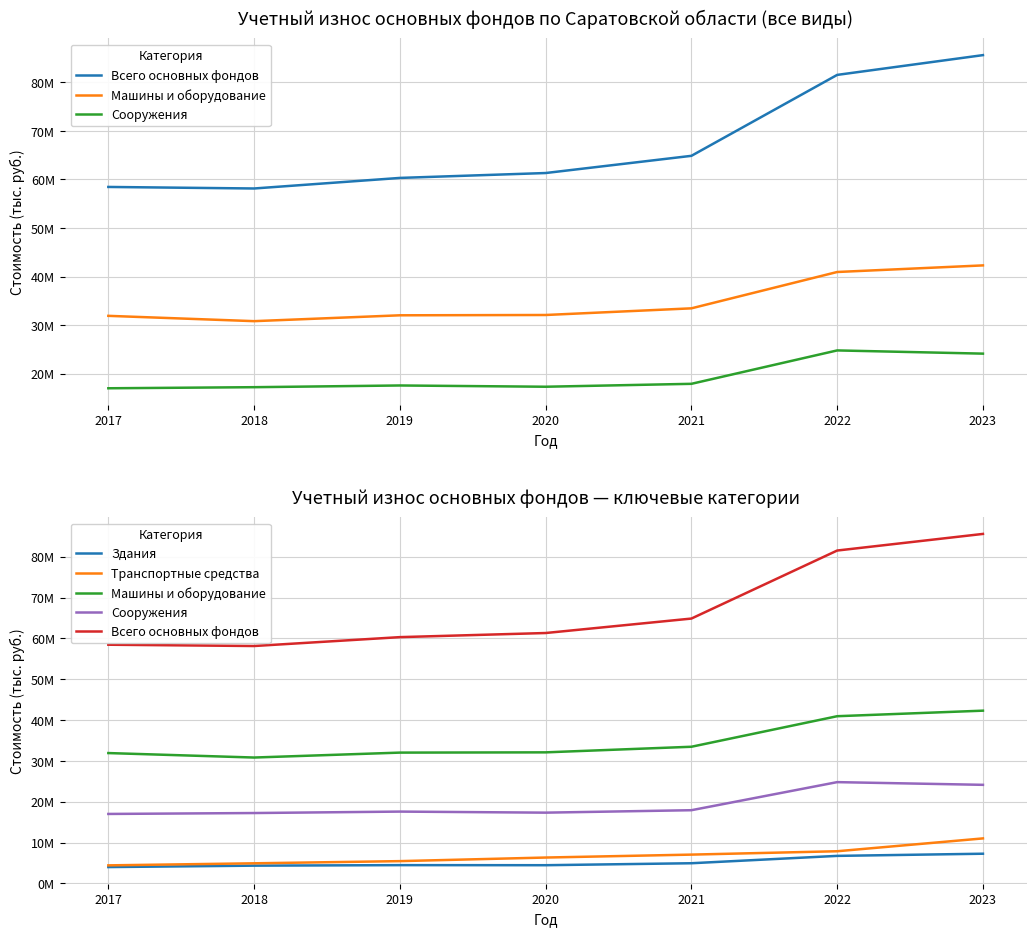

How many interior local peaks does the Здания series have?

1